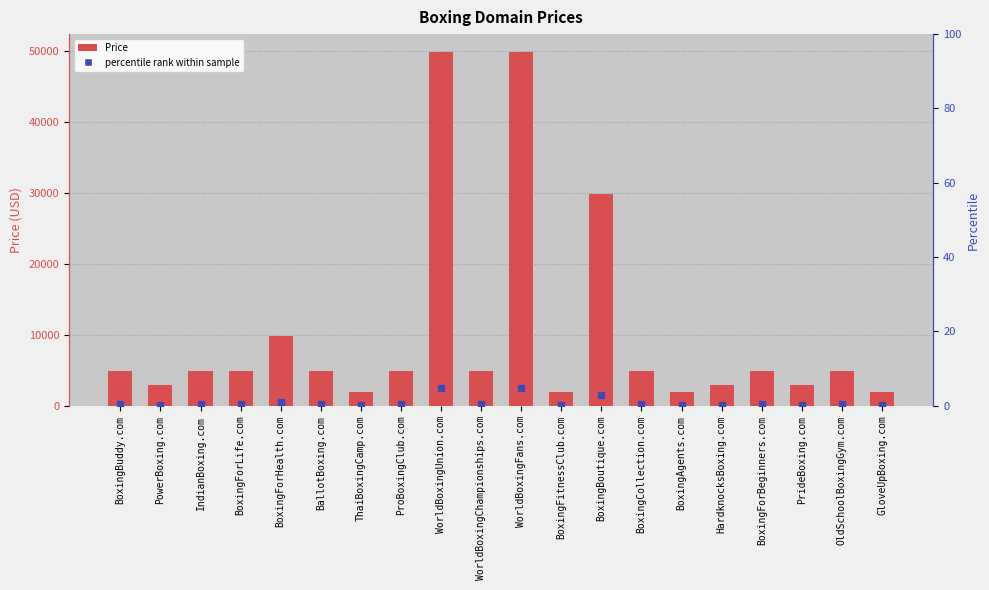

Reading left to right, list all the values displayed in this chart.

4888	2888	4888	4888	9888	4888	1888	4888	49888	4888	49888	1888	29888	4888	1888	2888	4888	2888	4888	1888